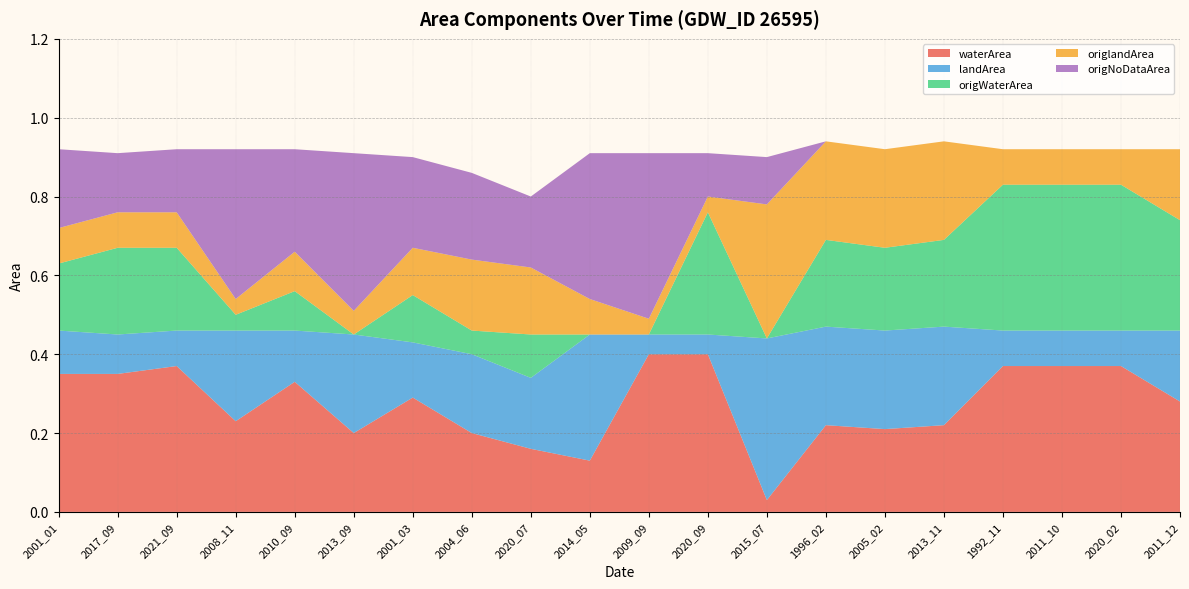

Reading left to right, transcribe all the data shown in this chart.

waterArea: 2001_01=0.3	2017_09=0.3	2021_09=0.4	2008_11=0.2	2010_09=0.3	2013_09=0.2	2001_03=0.3	2004_06=0.2	2020_07=0.2	2014_05=0.1	2009_09=0.4	2020_09=0.4	2015_07=0.0	1996_02=0.2	2005_02=0.2	2013_11=0.2	1992_11=0.4	2011_10=0.4	2020_02=0.4	2011_12=0.3
landArea: 2001_01=0.1	2017_09=0.1	2021_09=0.1	2008_11=0.2	2010_09=0.1	2013_09=0.2	2001_03=0.1	2004_06=0.2	2020_07=0.2	2014_05=0.3	2009_09=0.1	2020_09=0.1	2015_07=0.4	1996_02=0.2	2005_02=0.2	2013_11=0.2	1992_11=0.1	2011_10=0.1	2020_02=0.1	2011_12=0.2
origWaterArea: 2001_01=0.2	2017_09=0.2	2021_09=0.2	2008_11=0.0	2010_09=0.1	2013_09=0.0	2001_03=0.1	2004_06=0.1	2020_07=0.1	2014_05=0.0	2009_09=0.0	2020_09=0.3	2015_07=0.0	1996_02=0.2	2005_02=0.2	2013_11=0.2	1992_11=0.4	2011_10=0.4	2020_02=0.4	2011_12=0.3
origlandArea: 2001_01=0.1	2017_09=0.1	2021_09=0.1	2008_11=0.0	2010_09=0.1	2013_09=0.1	2001_03=0.1	2004_06=0.2	2020_07=0.2	2014_05=0.1	2009_09=0.0	2020_09=0.0	2015_07=0.3	1996_02=0.2	2005_02=0.2	2013_11=0.2	1992_11=0.1	2011_10=0.1	2020_02=0.1	2011_12=0.2
origNoDataArea: 2001_01=0.2	2017_09=0.1	2021_09=0.2	2008_11=0.4	2010_09=0.3	2013_09=0.4	2001_03=0.2	2004_06=0.2	2020_07=0.2	2014_05=0.4	2009_09=0.4	2020_09=0.1	2015_07=0.1	1996_02=0.0	2005_02=0.0	2013_11=0.0	1992_11=0.0	2011_10=0.0	2020_02=0.0	2011_12=0.0